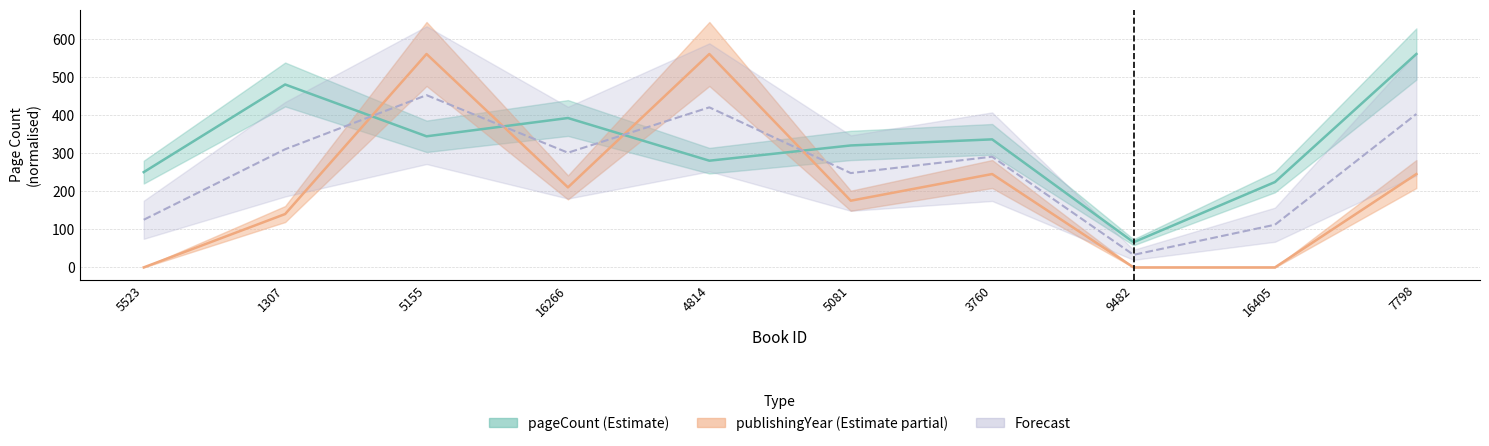

How many intersections are there between publishingYear and pageCount?

4